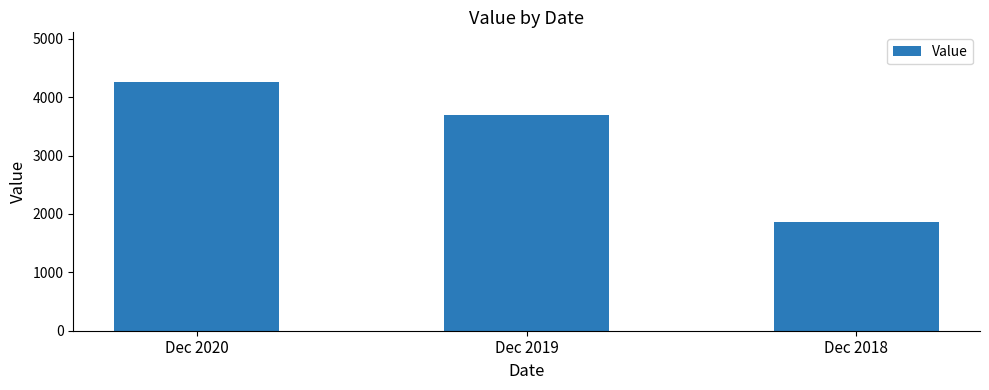

The value at Dec 2020 is 4259.0. True or false?

True